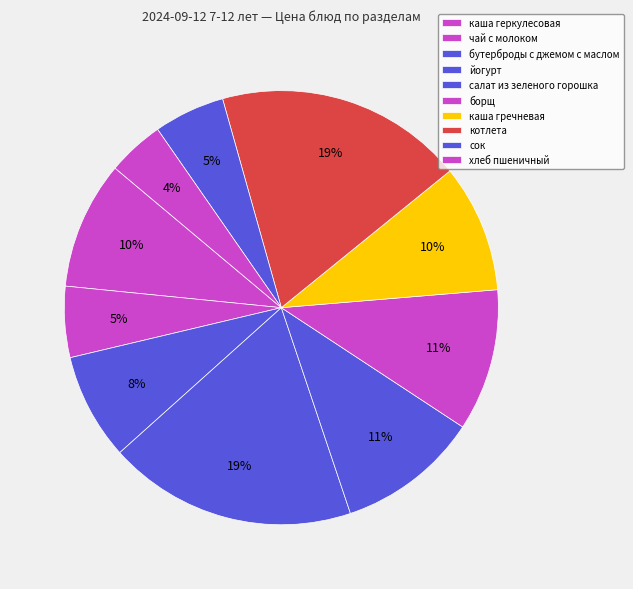

Count the number of slices in the pie.

10